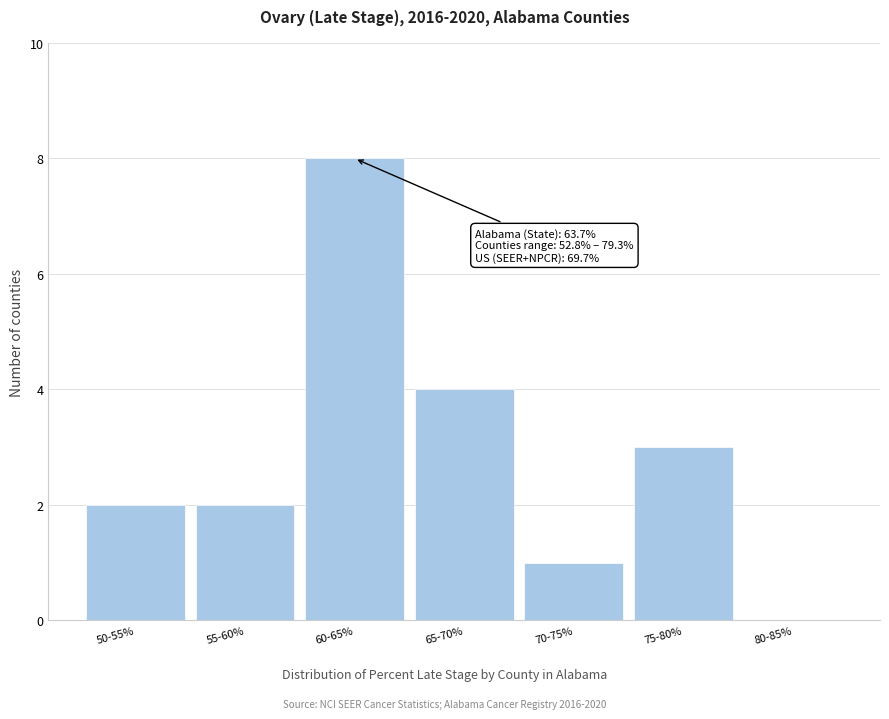

Reading left to right, extract all data points from this chart.

50-55%=2	55-60%=2	60-65%=8	65-70%=4	70-75%=1	75-80%=3	80-85%=0